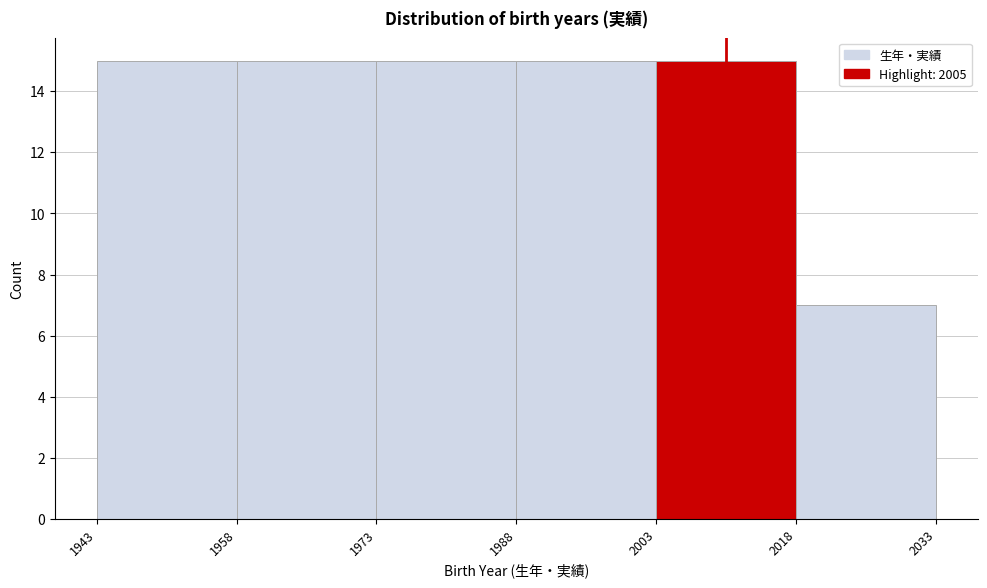

Reading left to right, transcribe this chart: for each bar, give the range it covers on the x-axis and its height. The values are not printed on the chart, so give them approximately, as read against the axis.

1943 to 1958: 15
1958 to 1973: 15
1973 to 1988: 15
1988 to 2003: 15
2003 to 2018: 15
2018 to 2033: 7